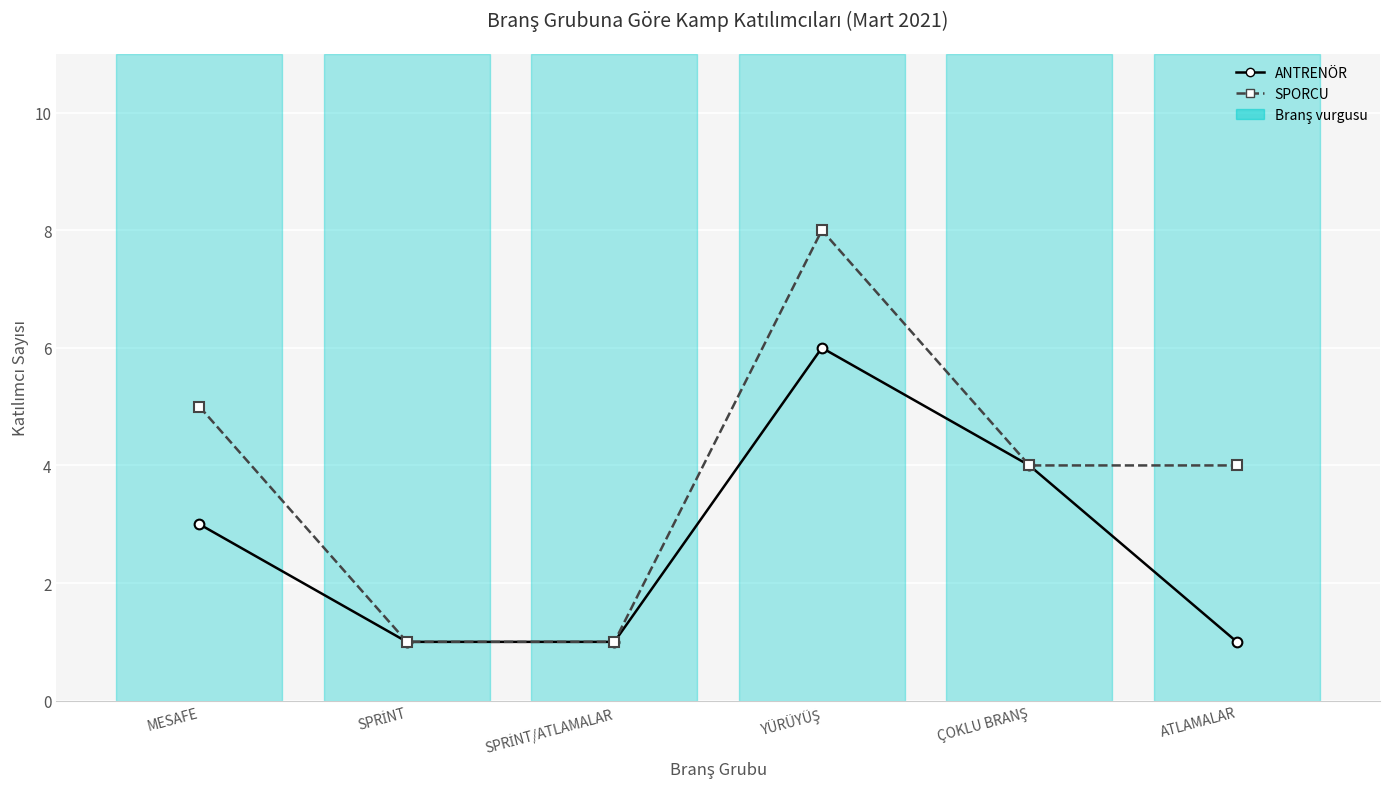

At which label does SPORCU first exceed 4?

MESAFE